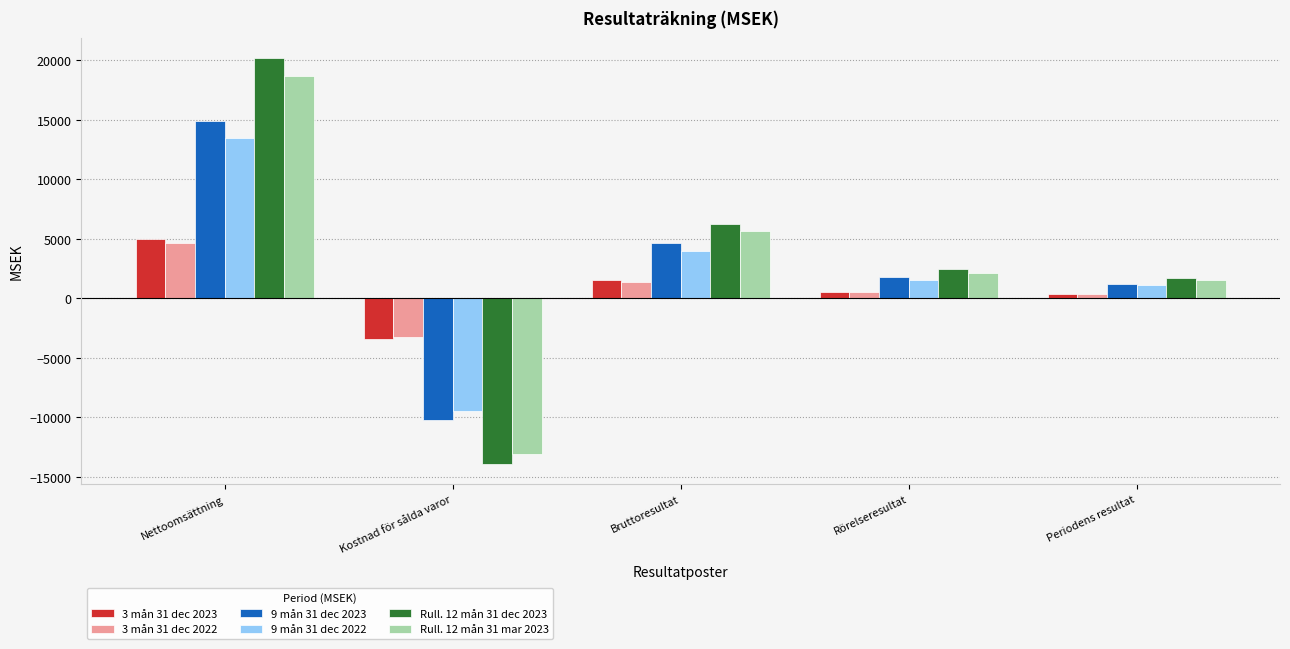

List the series in order of their peak value, lowest first.

3 mån 31 dec 2022, 3 mån 31 dec 2023, 9 mån 31 dec 2022, 9 mån 31 dec 2023, Rull. 12 mån 31 mar 2023, Rull. 12 mån 31 dec 2023